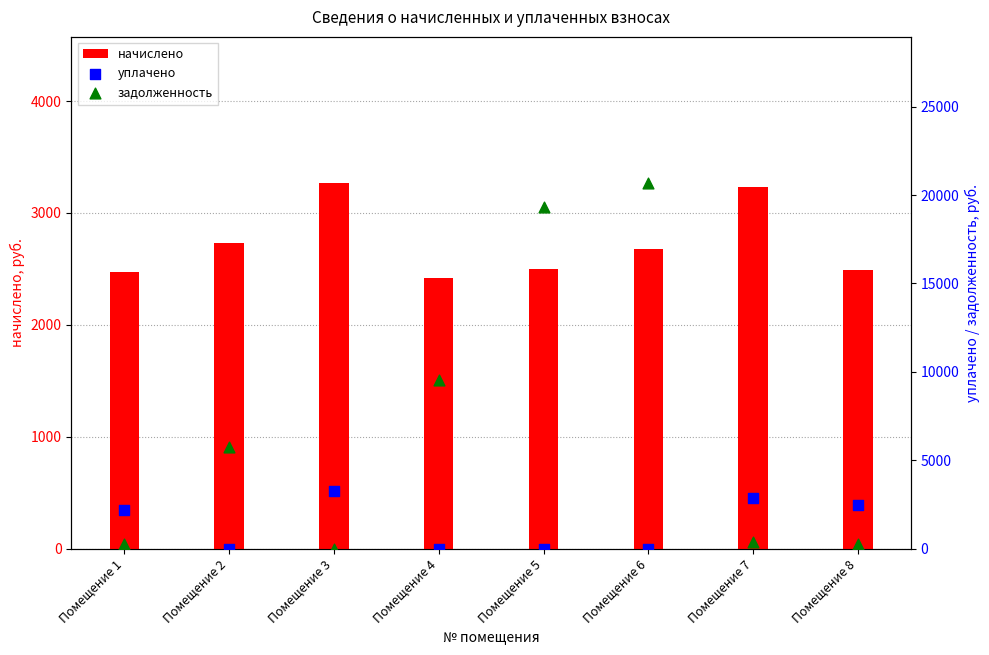

What is the total value across all series at Помещение 8?

5247.6